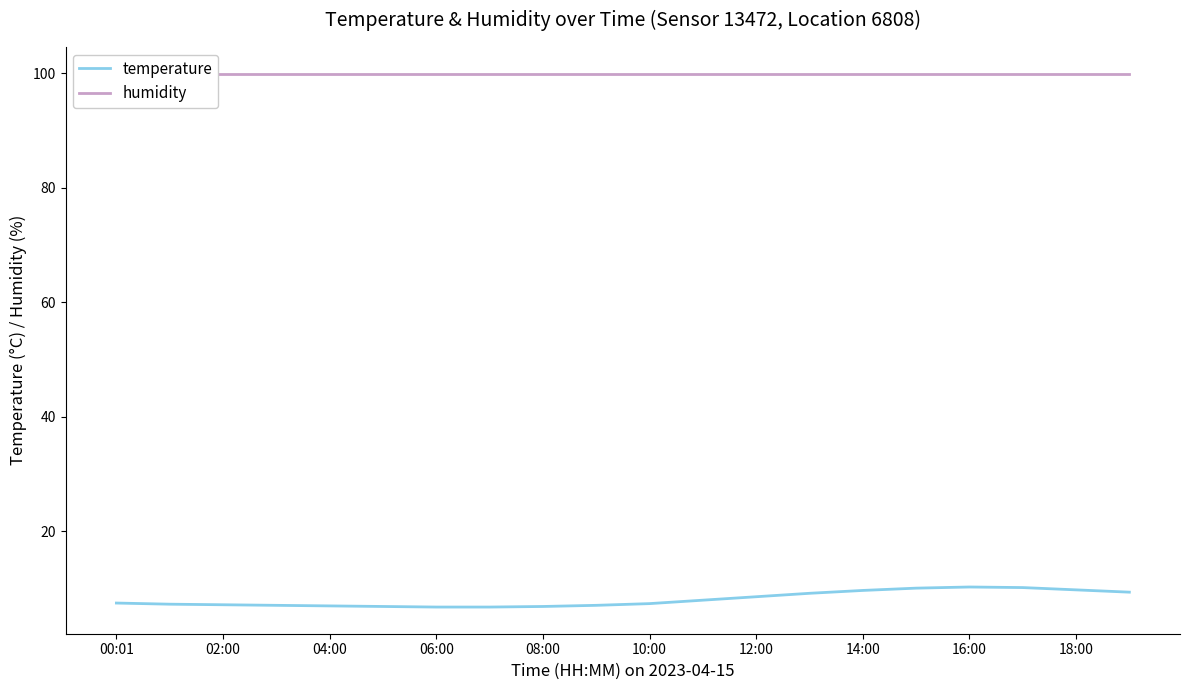

What is the highest value of the temperature series?

10.3